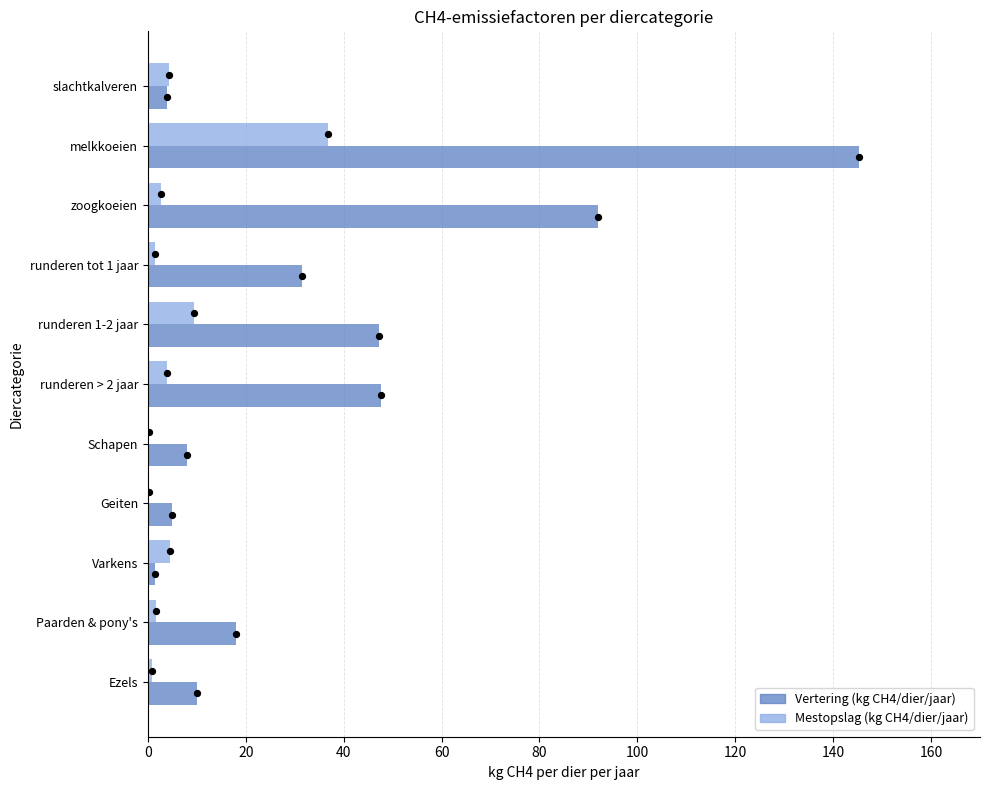

Which series contains the highest Y value?

Vertering (kg CH4/dier/jaar)